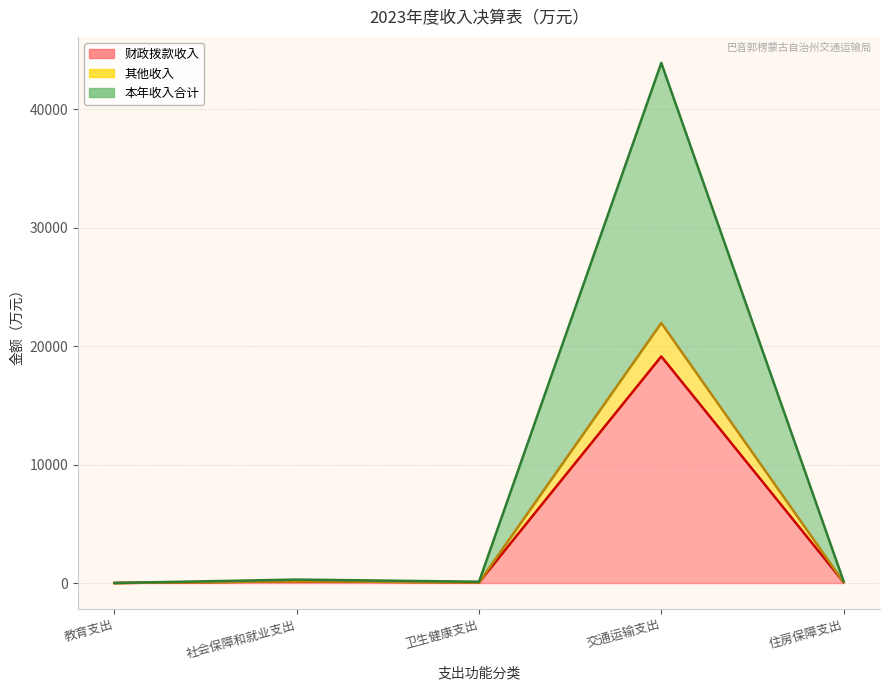

Which series has the largest range (max minus min)?

本年收入合计